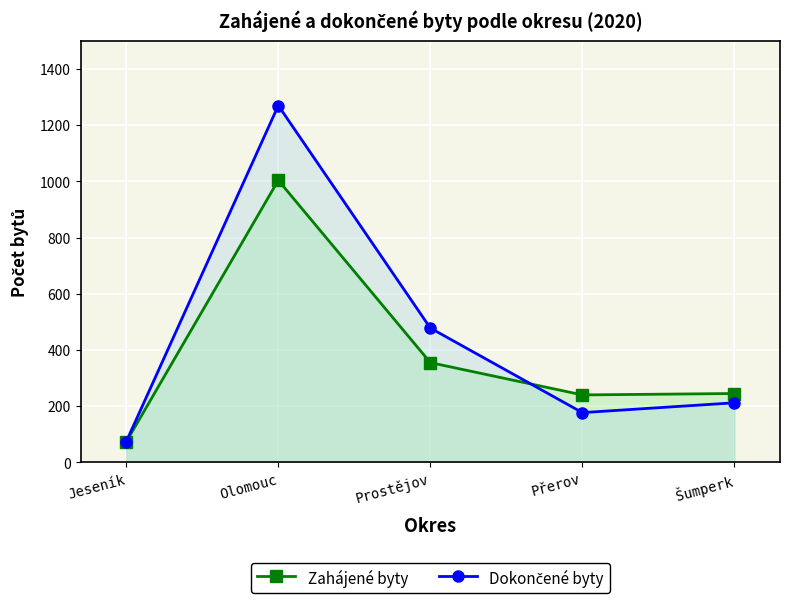

Is it true that Dokončené byty equals 478 at Prostějov?

True